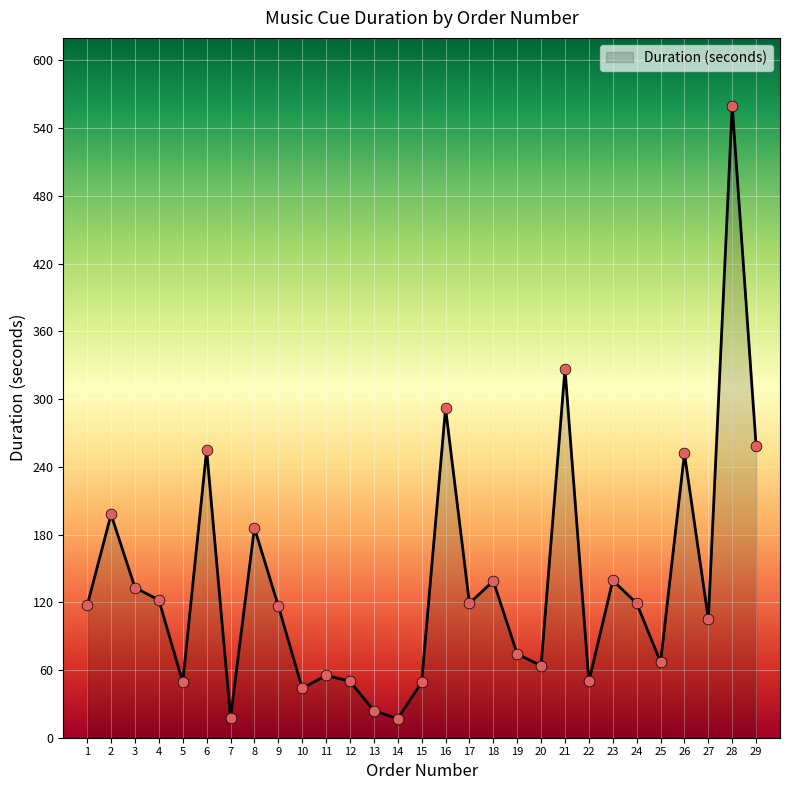

Approximately how many times larger is the value at 27 compared to 1?

0.9